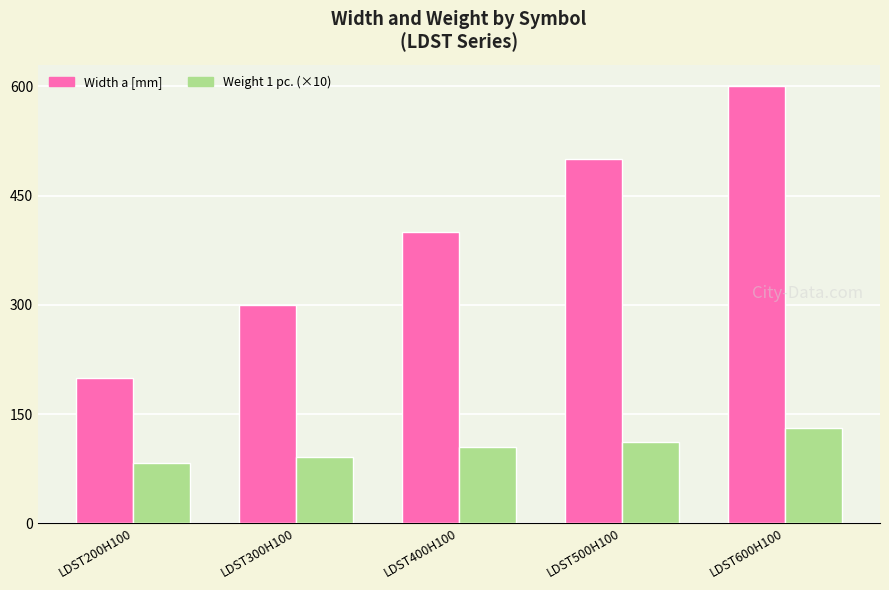

How many bars are there in each group?

2